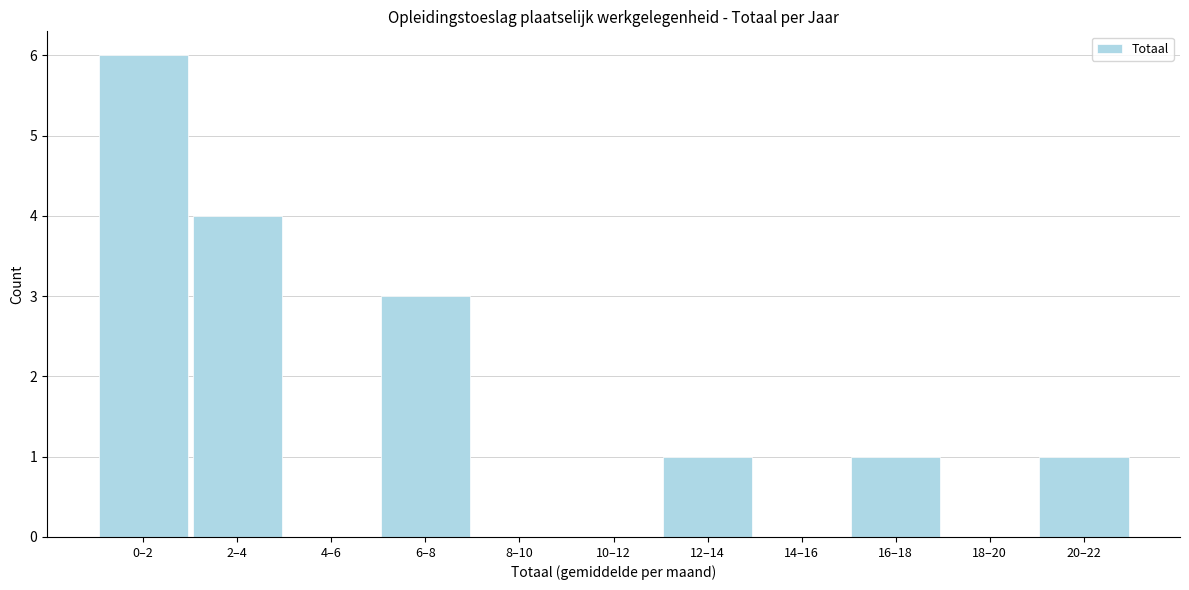

Reading left to right, transcribe all the data shown in this chart.

0–2=6	2–4=4	4–6=0	6–8=3	8–10=0	10–12=0	12–14=1	14–16=0	16–18=1	18–20=0	20–22=1